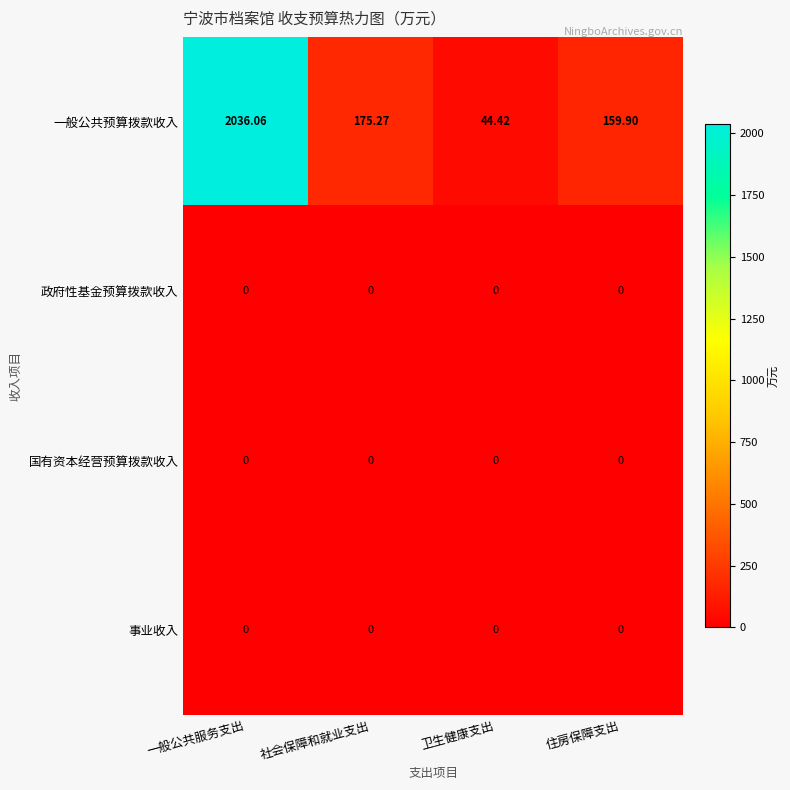

At which label is 一般公共预算拨款收入 closest to 1040?

社会保障和就业支出